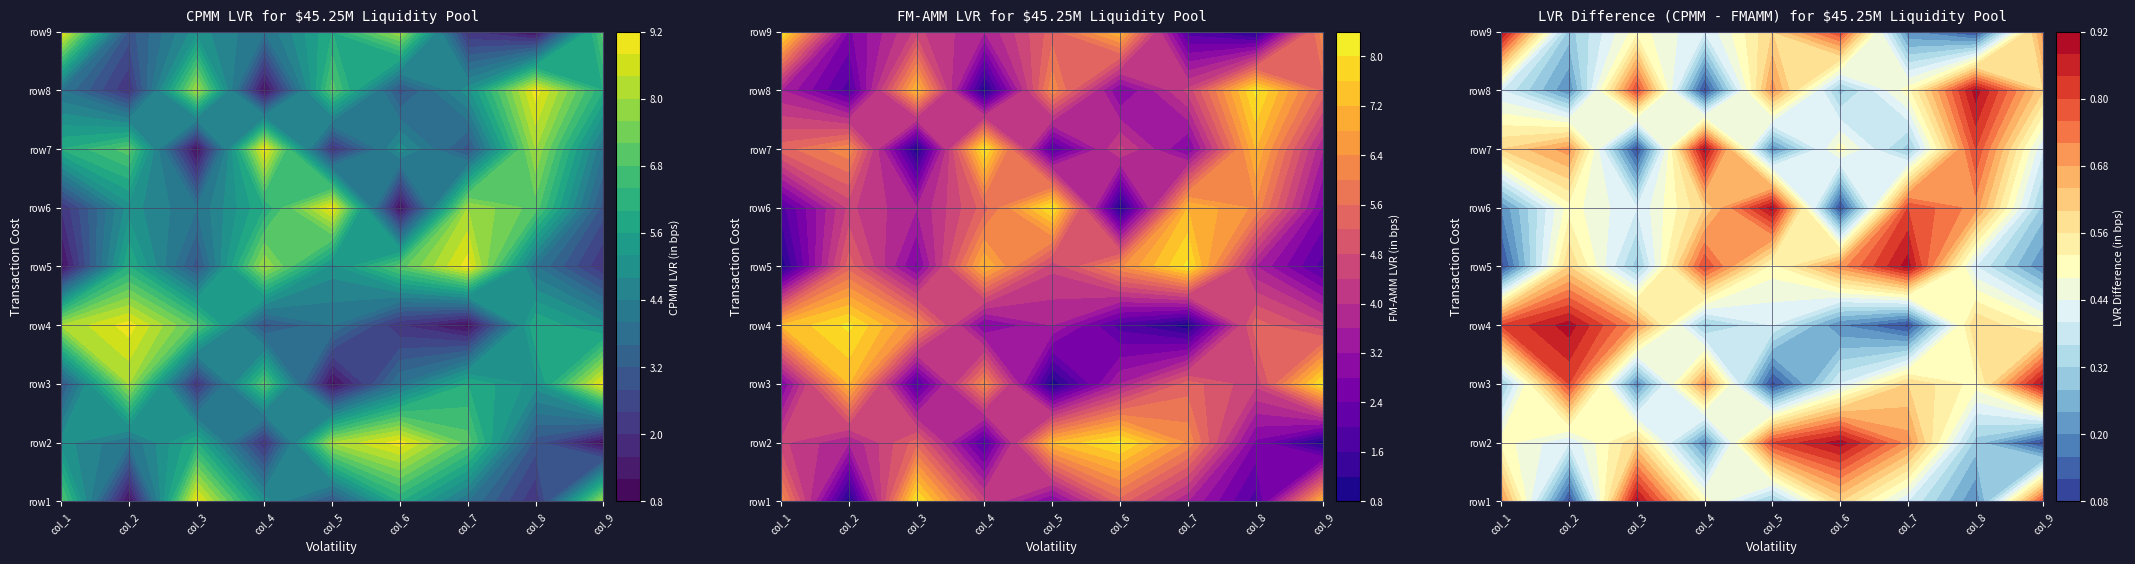

What is the spread (max minus min) of values at 1?

8